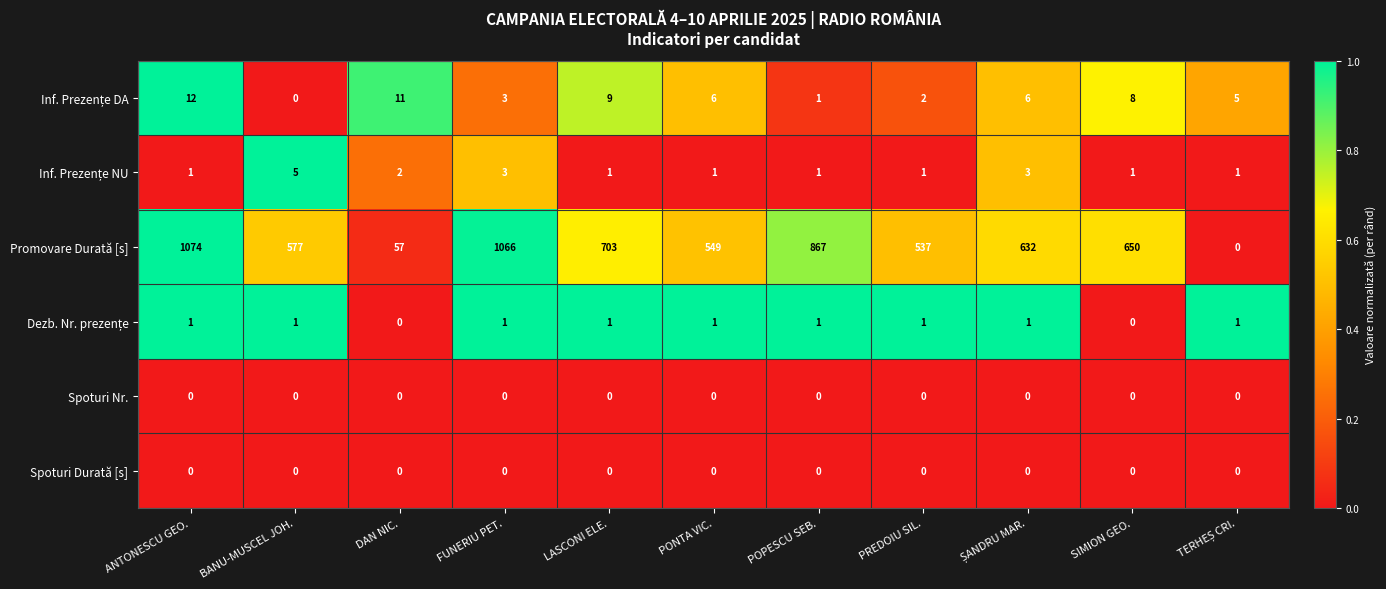

Which category has the highest value across all series?

ANTONESCU GEO.